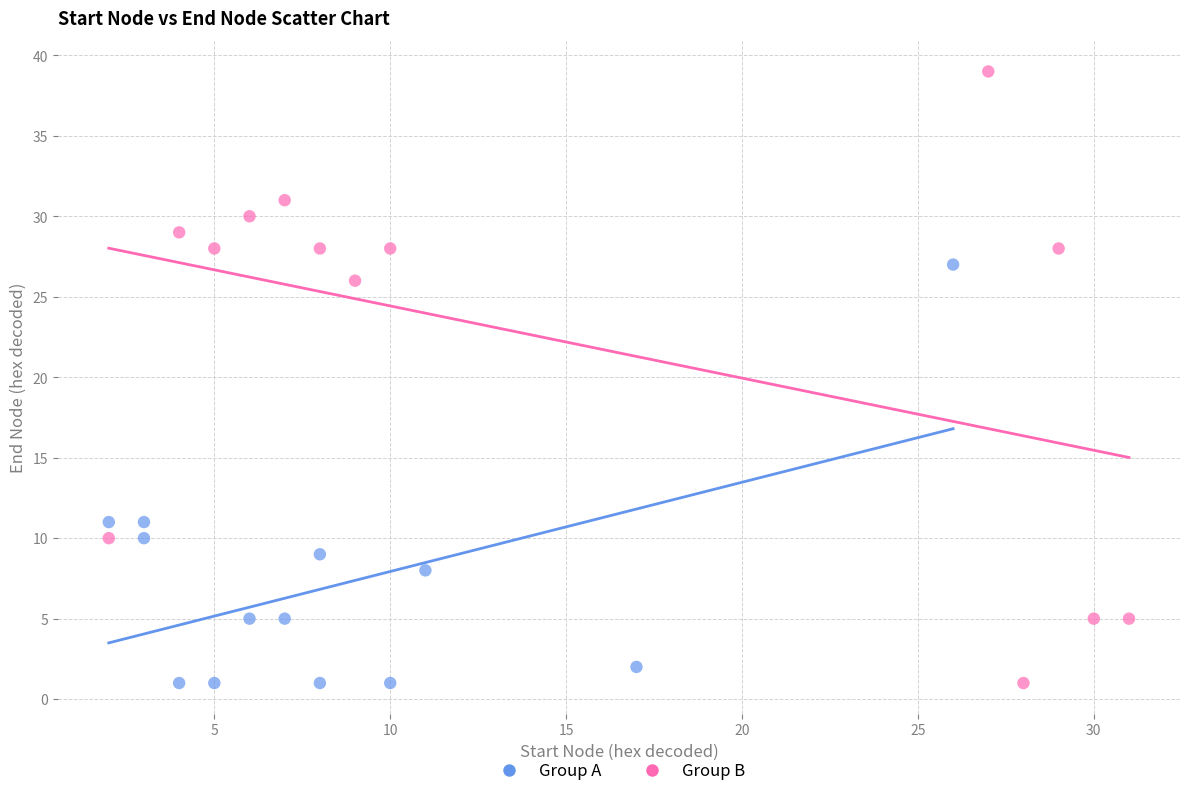

Which series has the largest Y range (max minus min)?

Group B